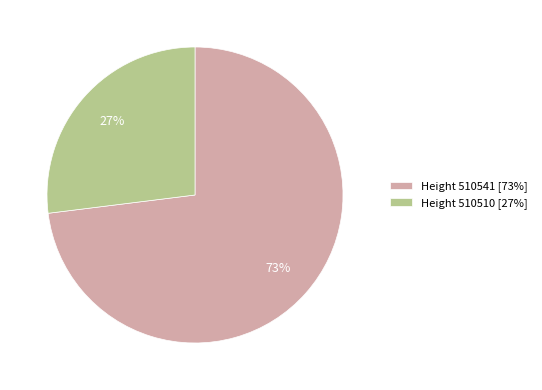

Rank the categories by value from lowest to highest.

Height 510510 [27%], Height 510541 [73%]